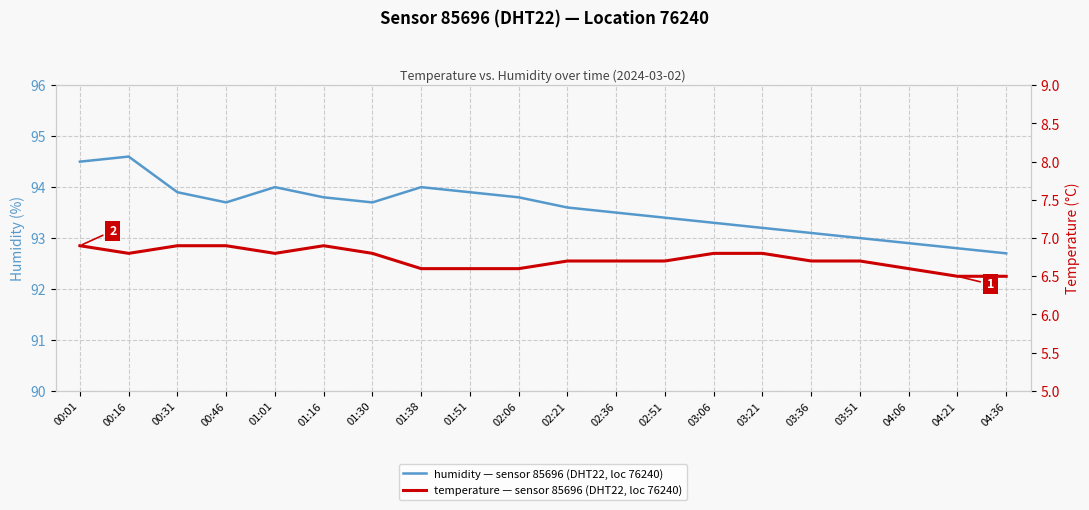

The value of temperature — sensor 85696 (DHT22, loc 76240) at 01:01 is 6.8. True or false?

True